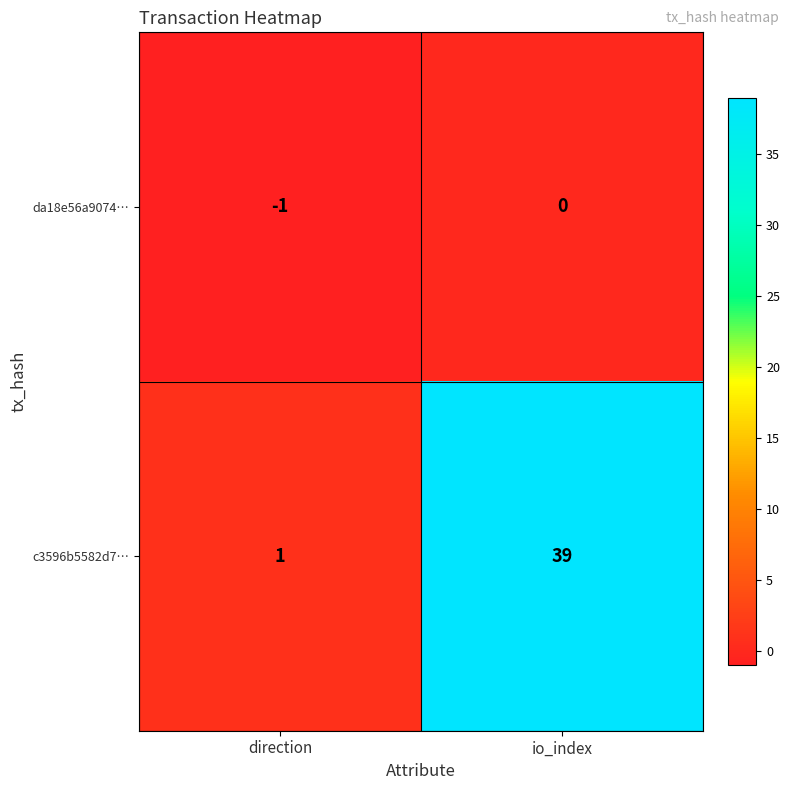

Rank the series by their average value, from lowest to highest.

da18e56a9074…, c3596b5582d7…